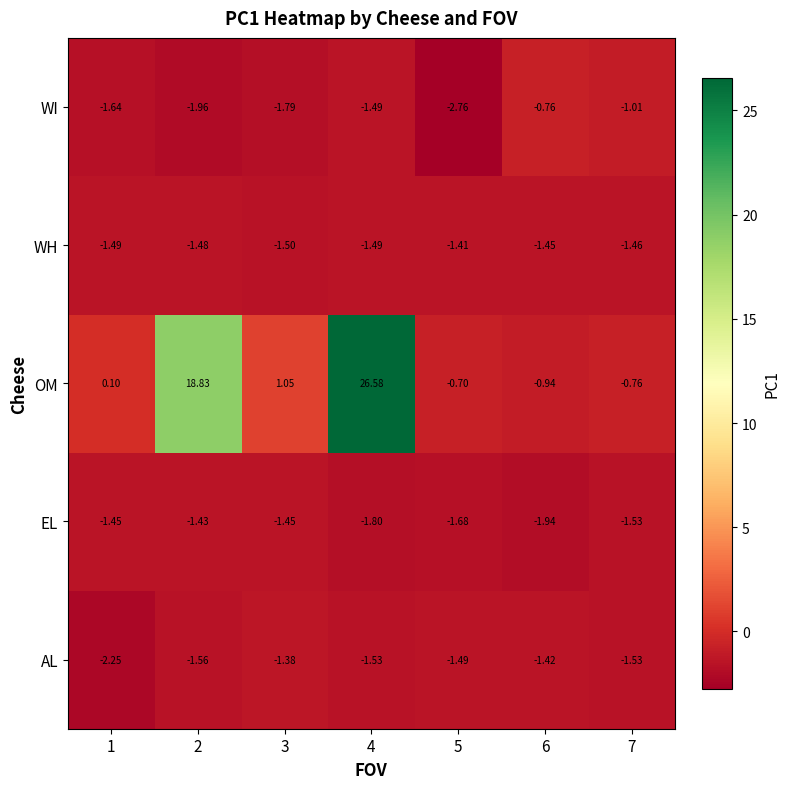

How many series are shown in this chart?

5